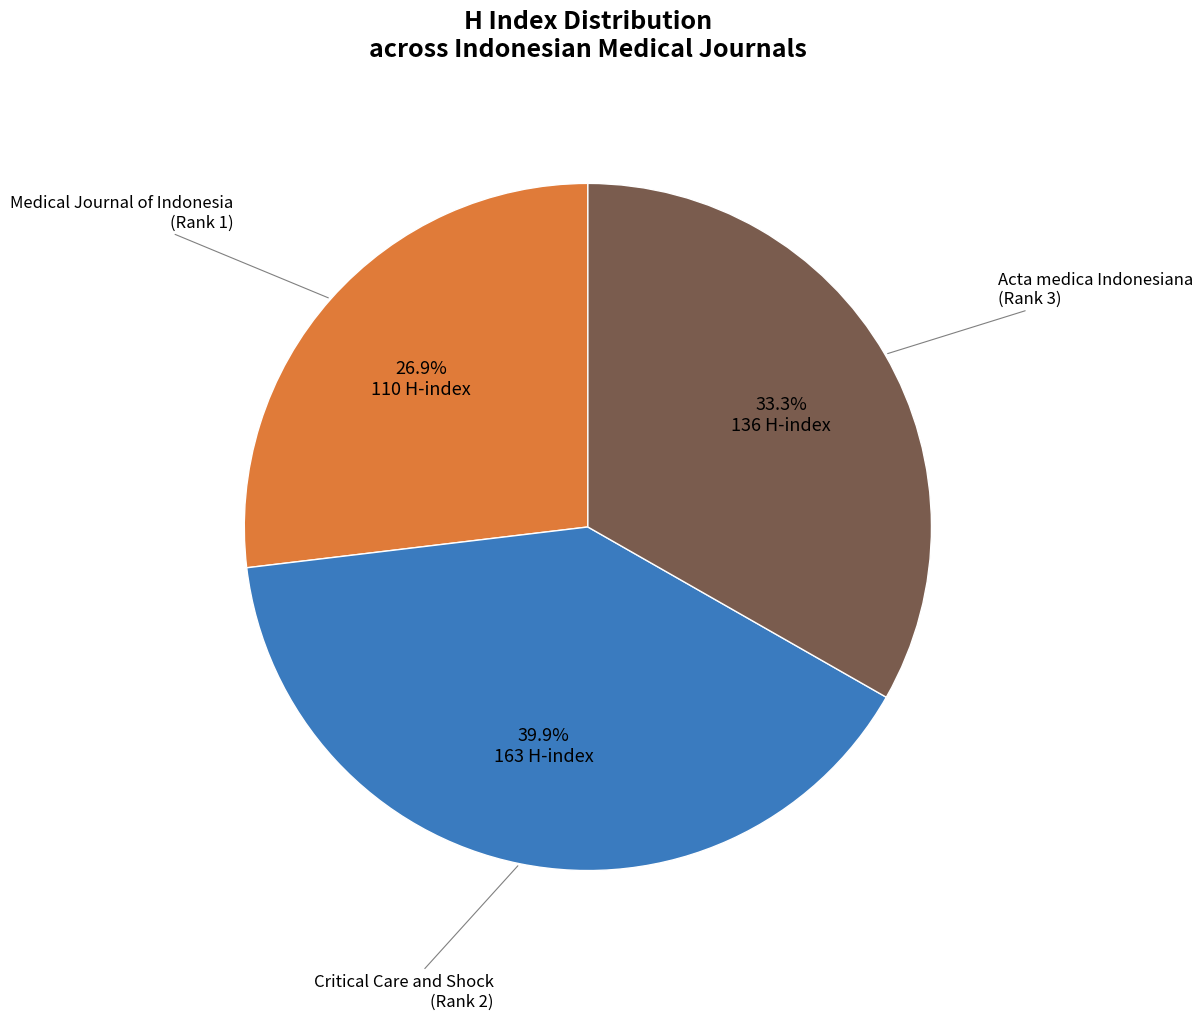

Does any single category account for the majority?

No